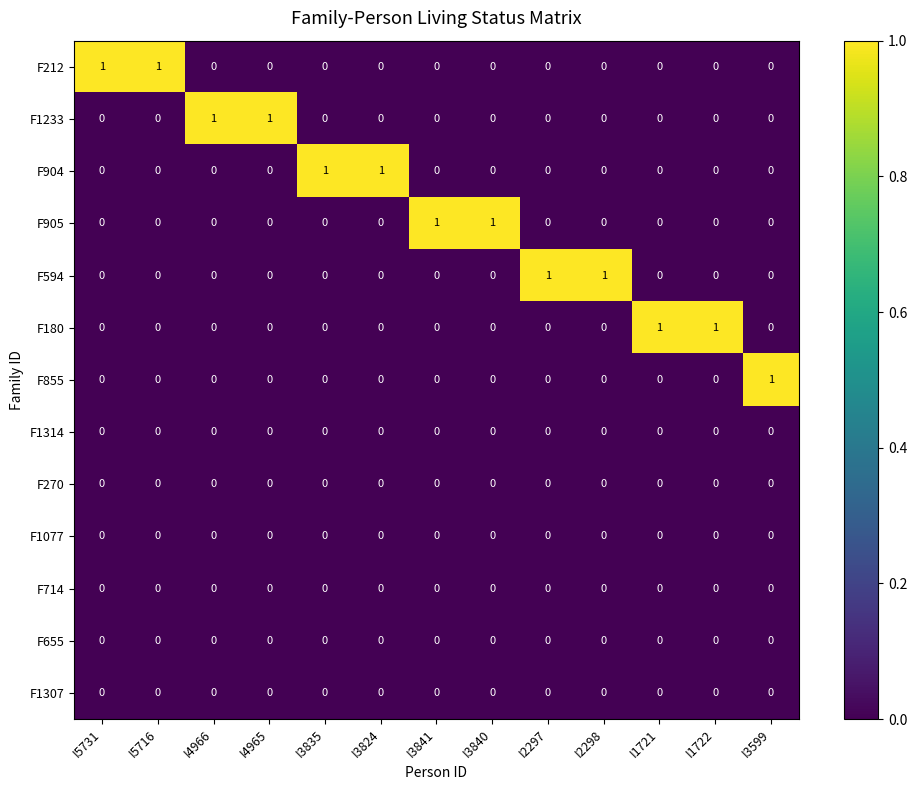

True or false: F594 has a value of 0 at I3835.

True